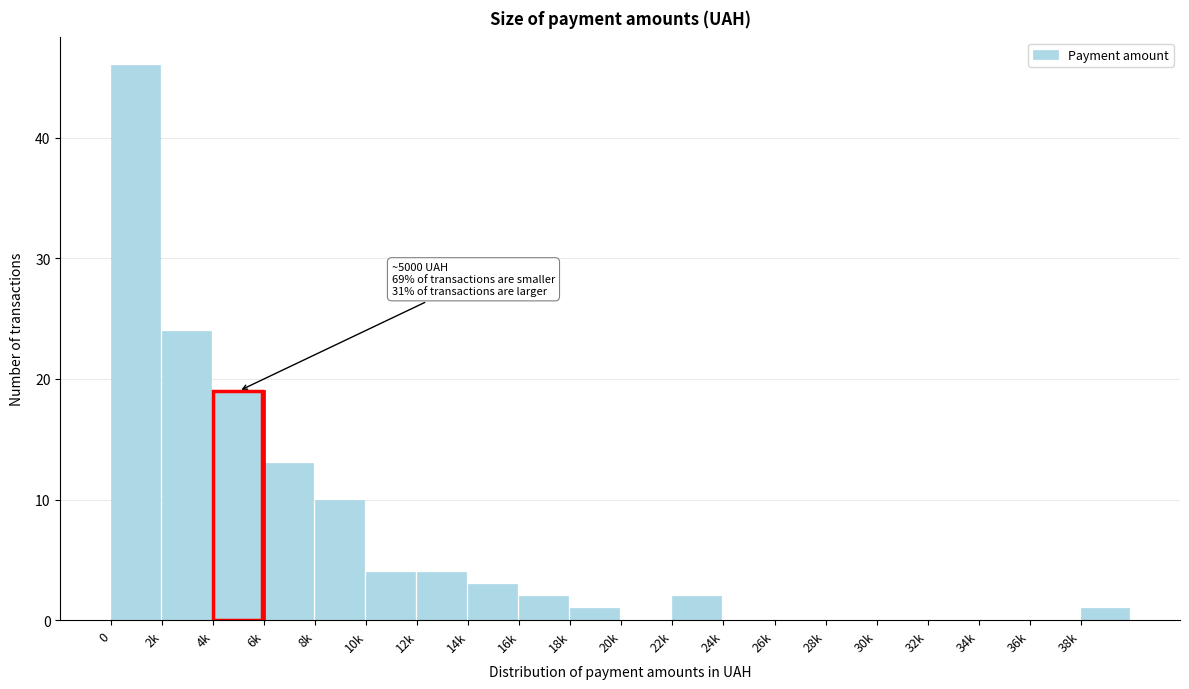

Reading left to right, transcribe all the data shown in this chart.

0=46	2k=24	4k=19	6k=13	8k=10	10k=4	12k=4	14k=3	16k=2	18k=1	20k=0	22k=2	24k=0	26k=0	28k=0	30k=0	32k=0	34k=0	36k=0	38k=1